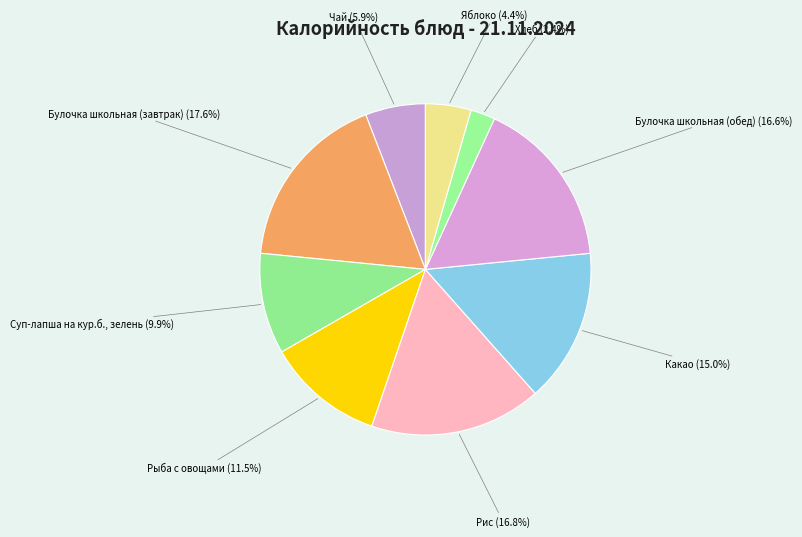

How many segments does this pie chart have?

9